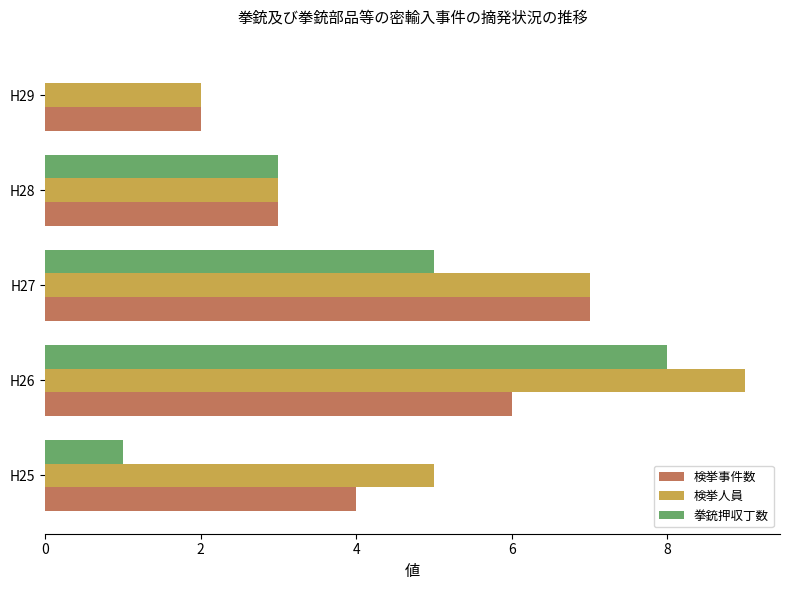

Read the 拳銃押収丁数 value at H28.

3